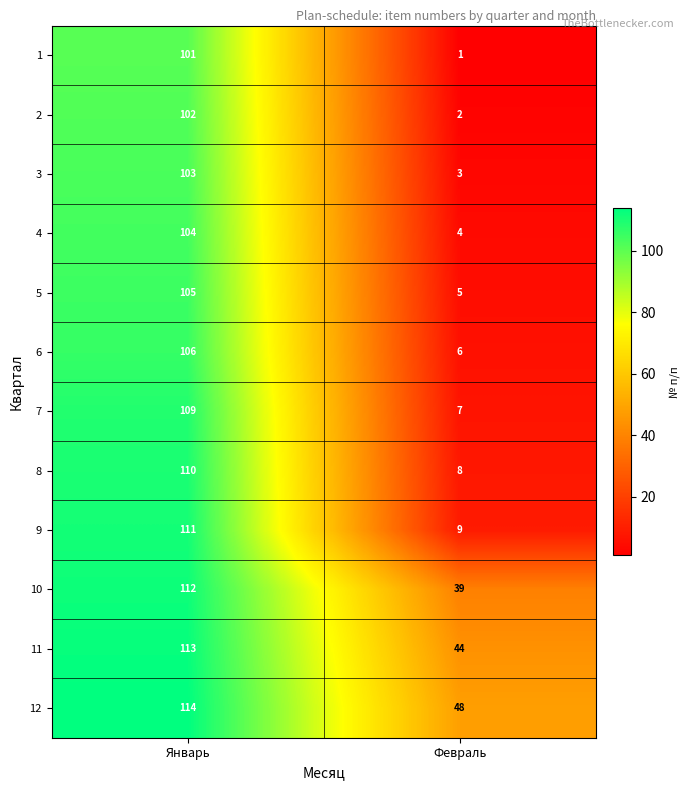

Reading left to right, what are all the values shown in this chart?

1: Январь=101	Февраль=1
2: Январь=102	Февраль=2
3: Январь=103	Февраль=3
4: Январь=104	Февраль=4
5: Январь=105	Февраль=5
6: Январь=106	Февраль=6
7: Январь=109	Февраль=7
8: Январь=110	Февраль=8
9: Январь=111	Февраль=9
10: Январь=112	Февраль=39
11: Январь=113	Февраль=44
12: Январь=114	Февраль=48